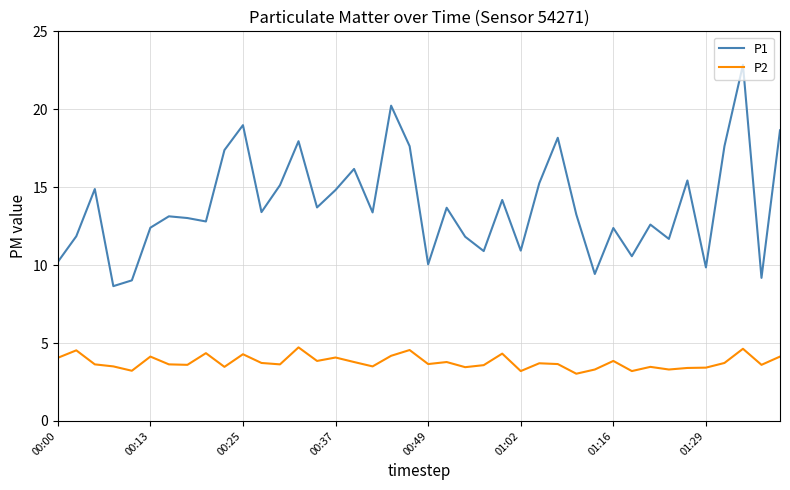

List the series in order of their overall mean, lowest first.

P2, P1